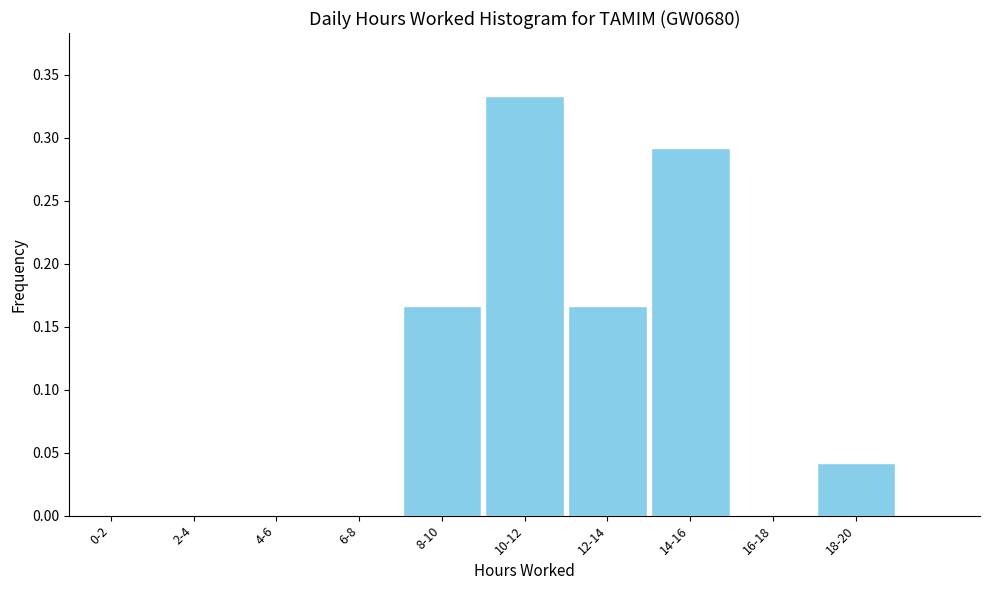

Between 6-8 and 8-10, which is larger?

8-10